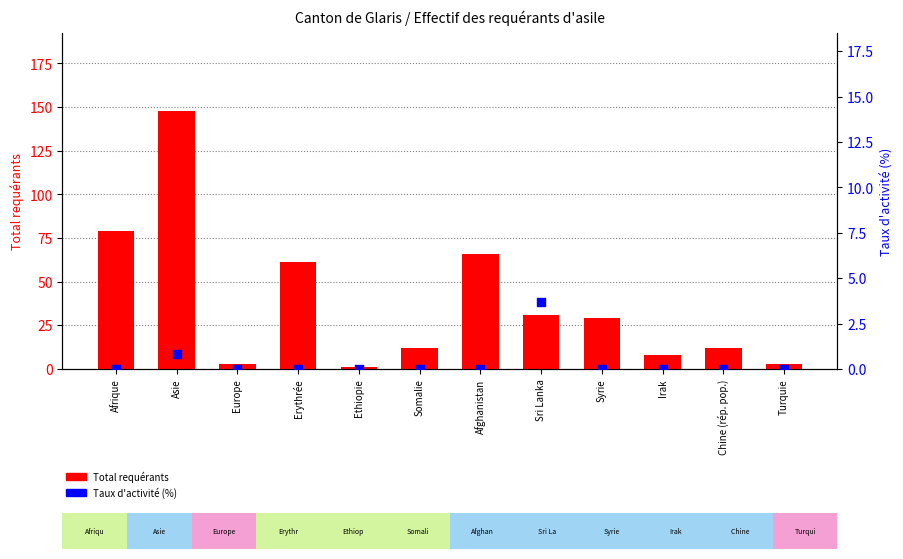

What is the total value across all series at Afghanistan?

66.0